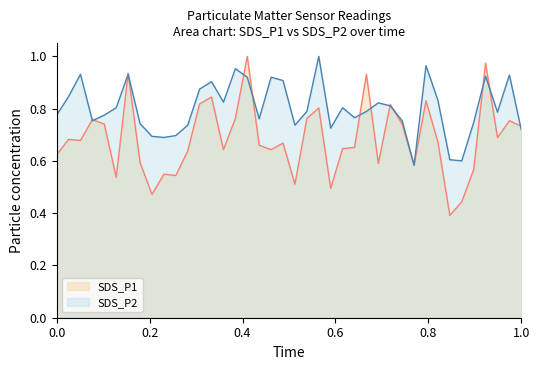

What are all the series names shown in the legend?

SDS_P1, SDS_P2